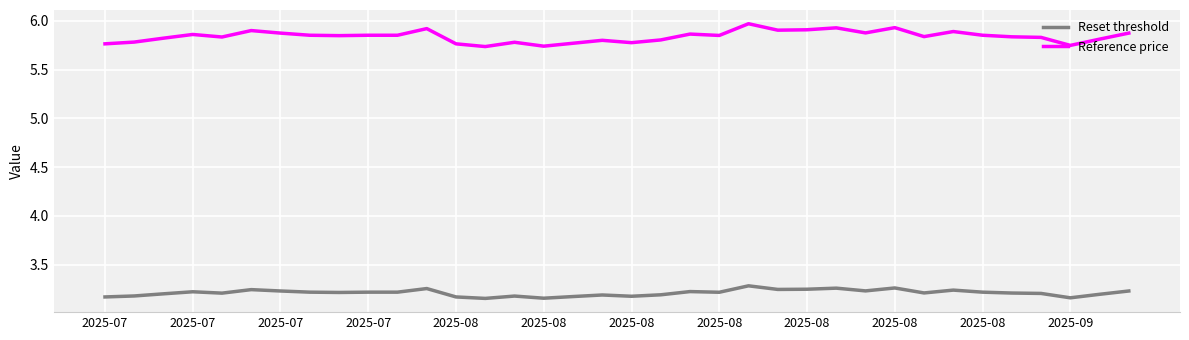

Which series has the largest total across all categories?

Reference price